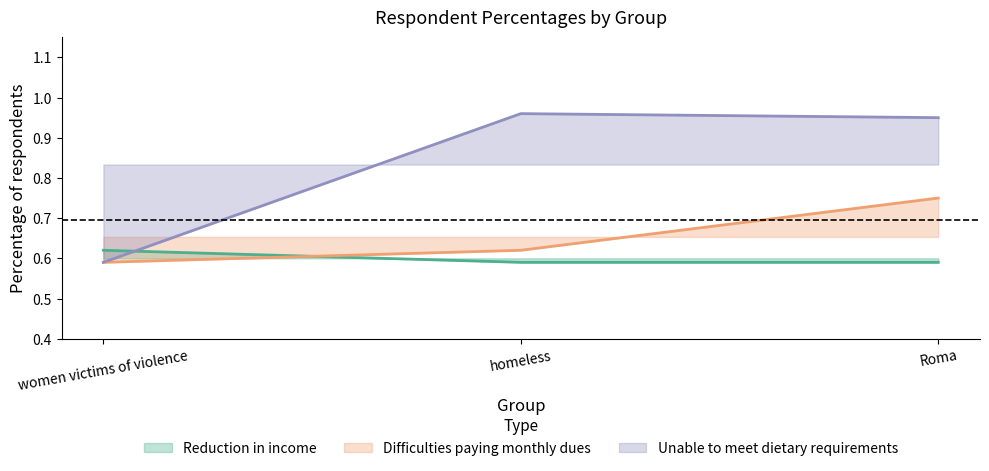

Which has a higher value, Roma or women victims of violence?

women victims of violence